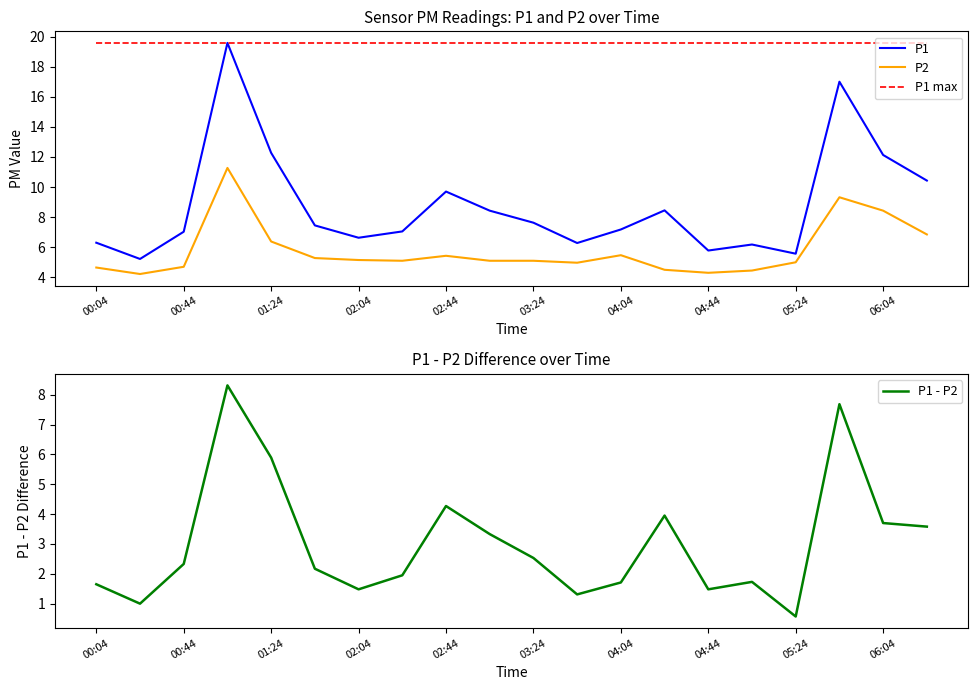

How many data points in P2 are above 5?

12